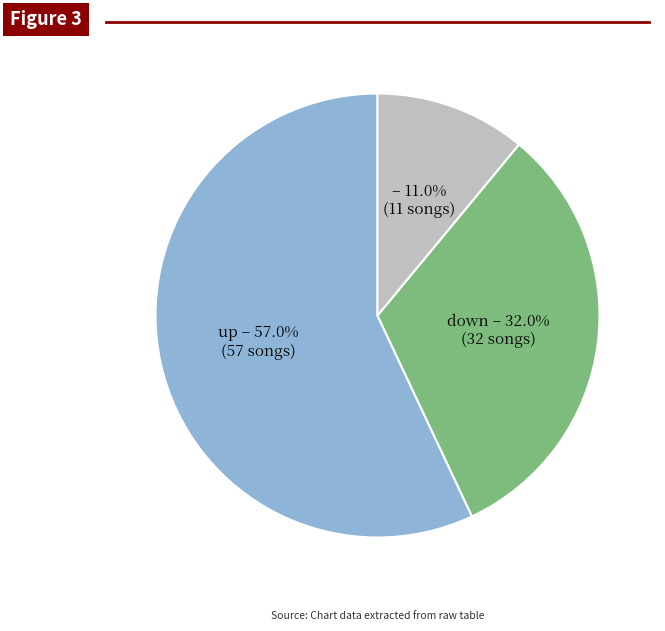

Does any single category account for the majority?

Yes